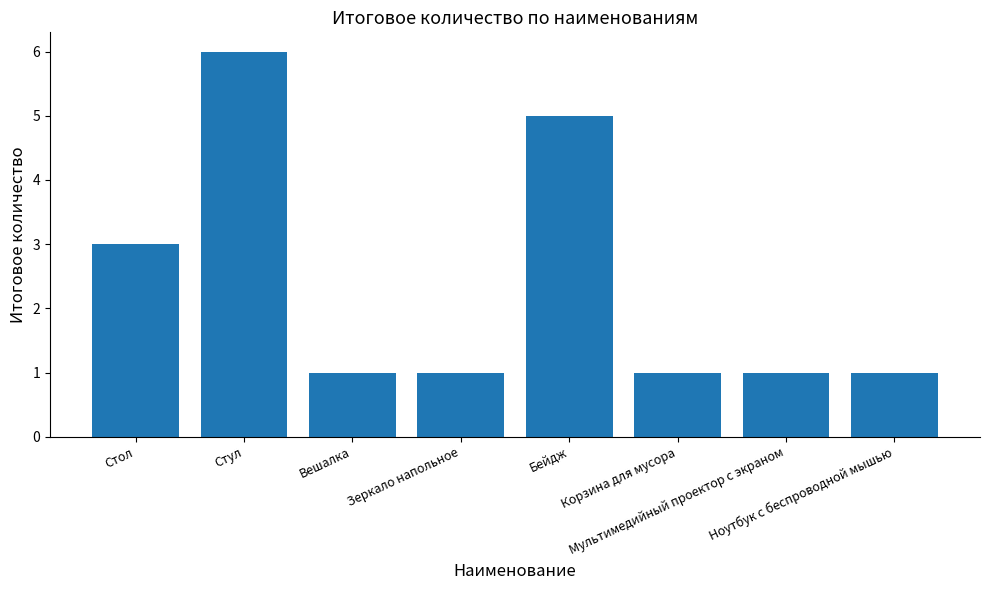

What position from the right is Ноутбук с беспроводной мышью?

1